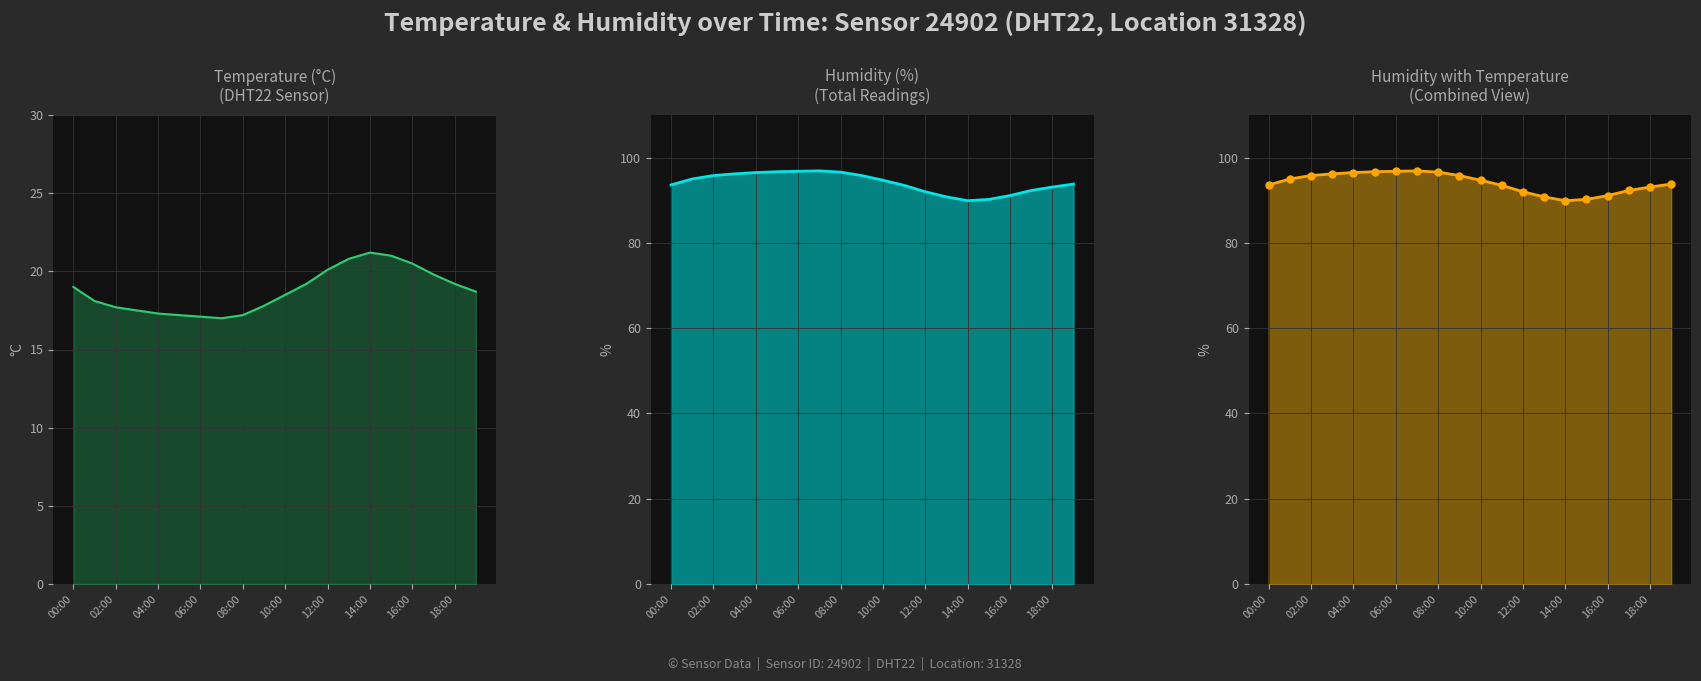

The humidity series shows 59.6 at 02:00. True or false?

False